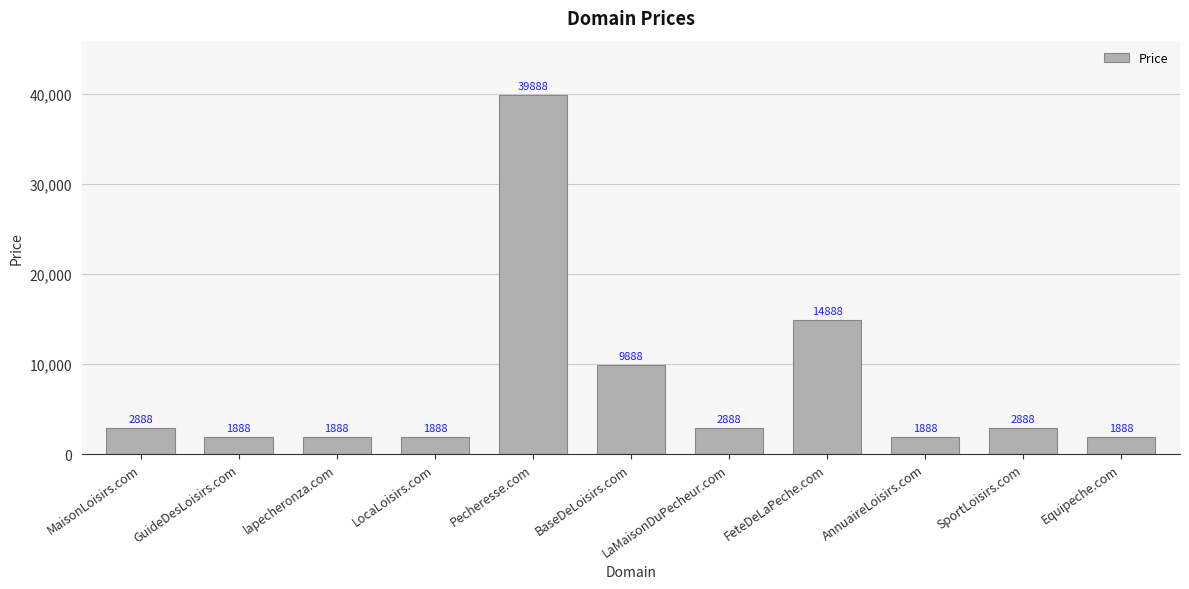

True or false: the data shows 579 at MaisonLoisirs.com.

False